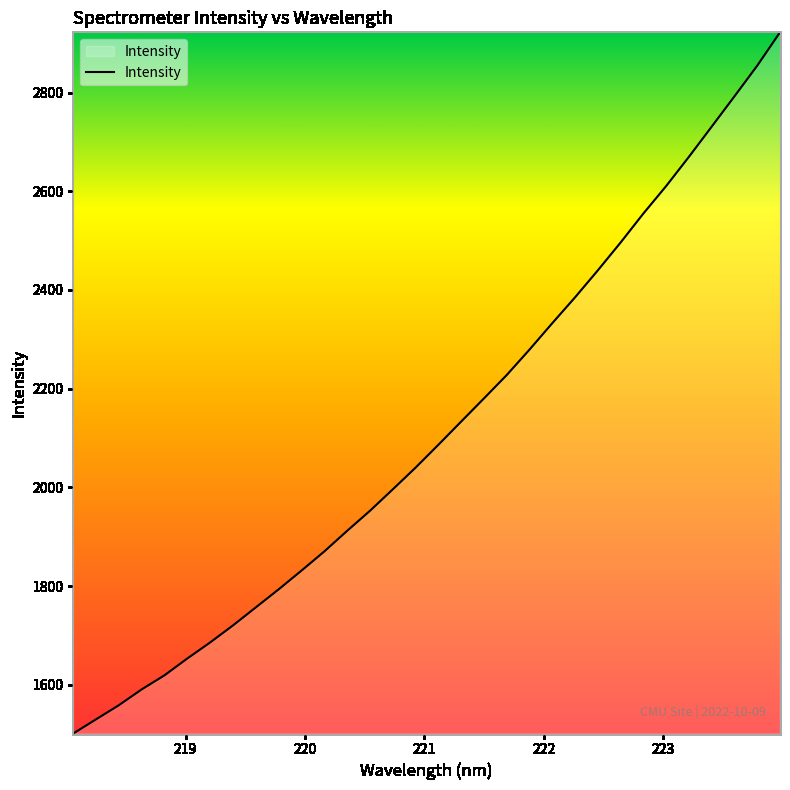

What is the difference between the maximum and minimum values?

1420.7